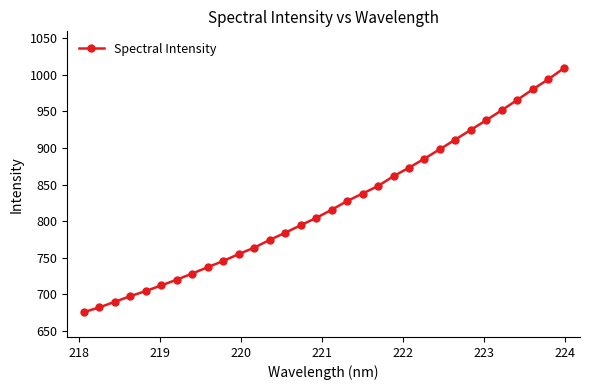

How many lines are shown in the chart?

1